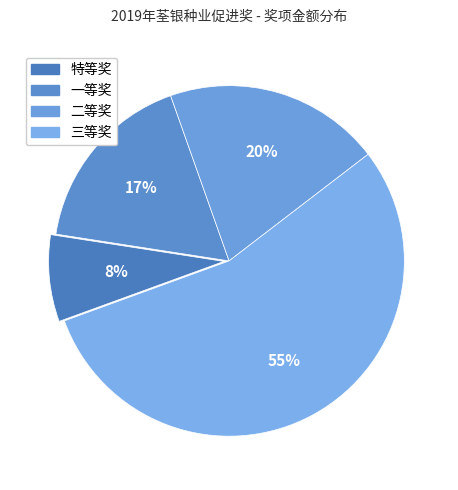

Rank the categories by value from highest to lowest.

三等奖, 二等奖, 一等奖, 特等奖